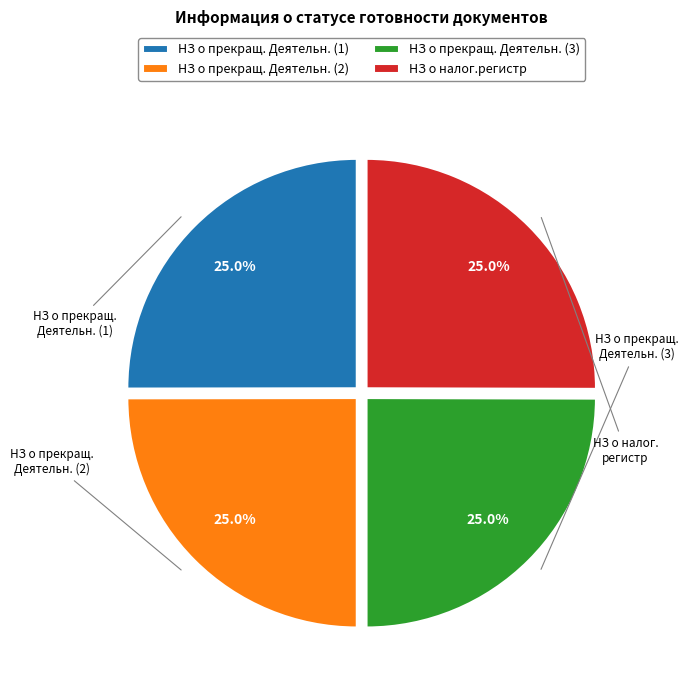

Approximately how many times larger is the value at НЗ о прекращ. Деятельн. (1) compared to НЗ о налог.регистр?

1.0